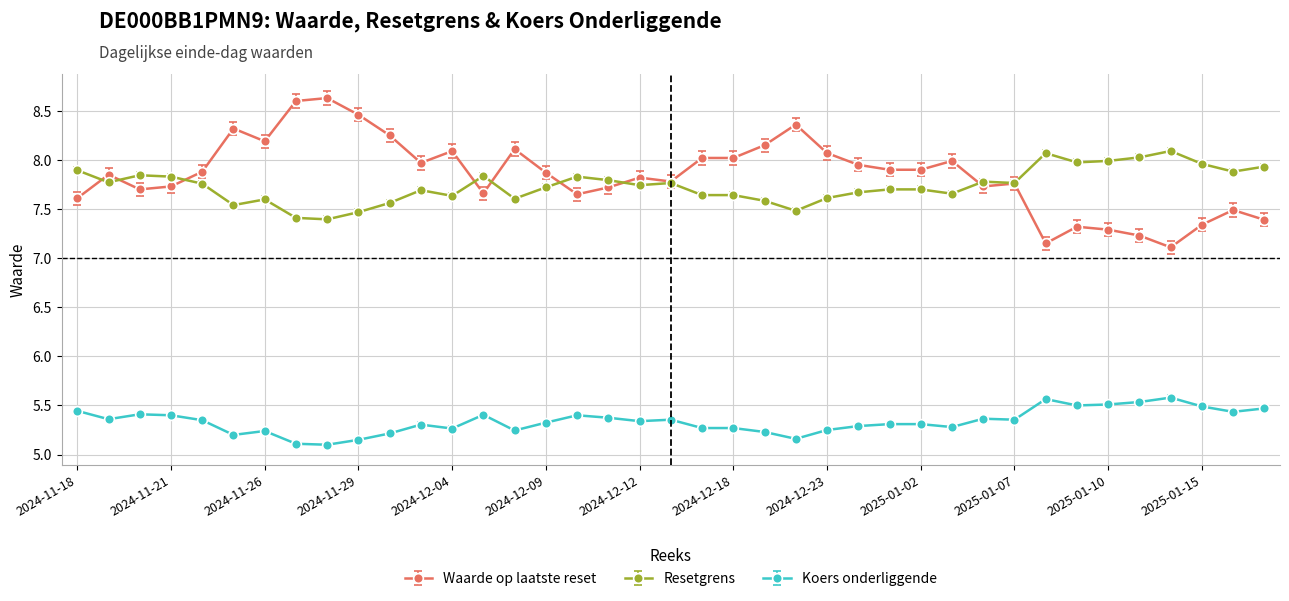

True or false: Resetgrens has more than 0 points higher than both neighbors.

True